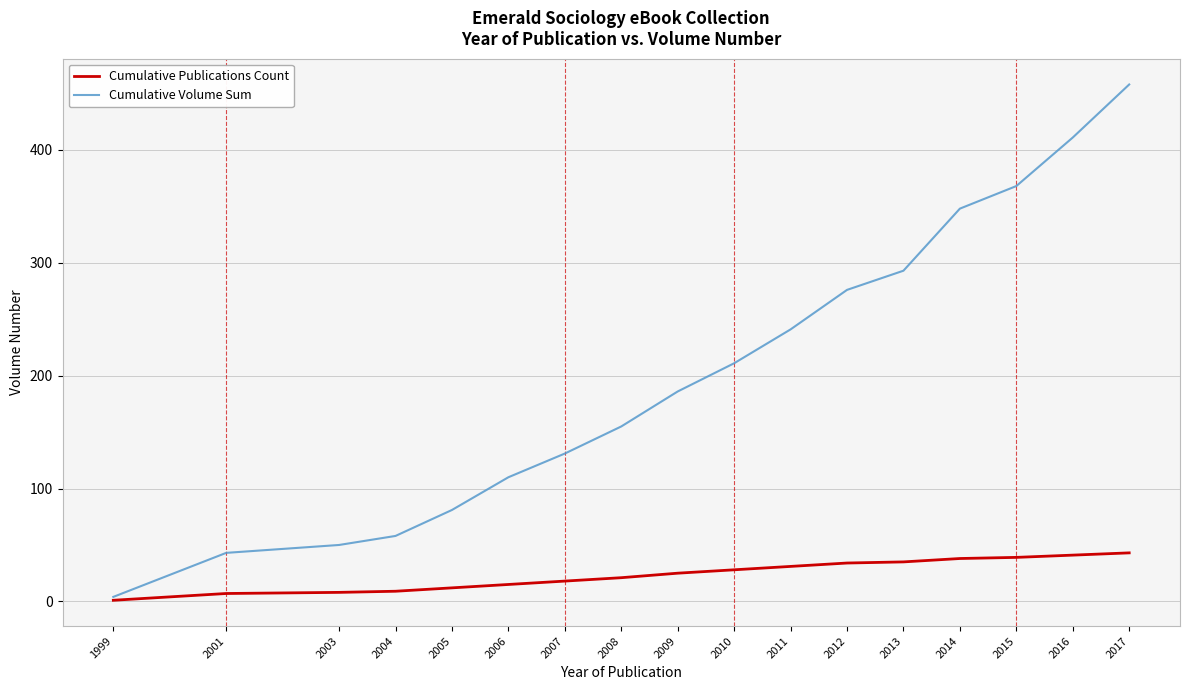

Which series has the largest total across all categories?

Cumulative Volume Sum